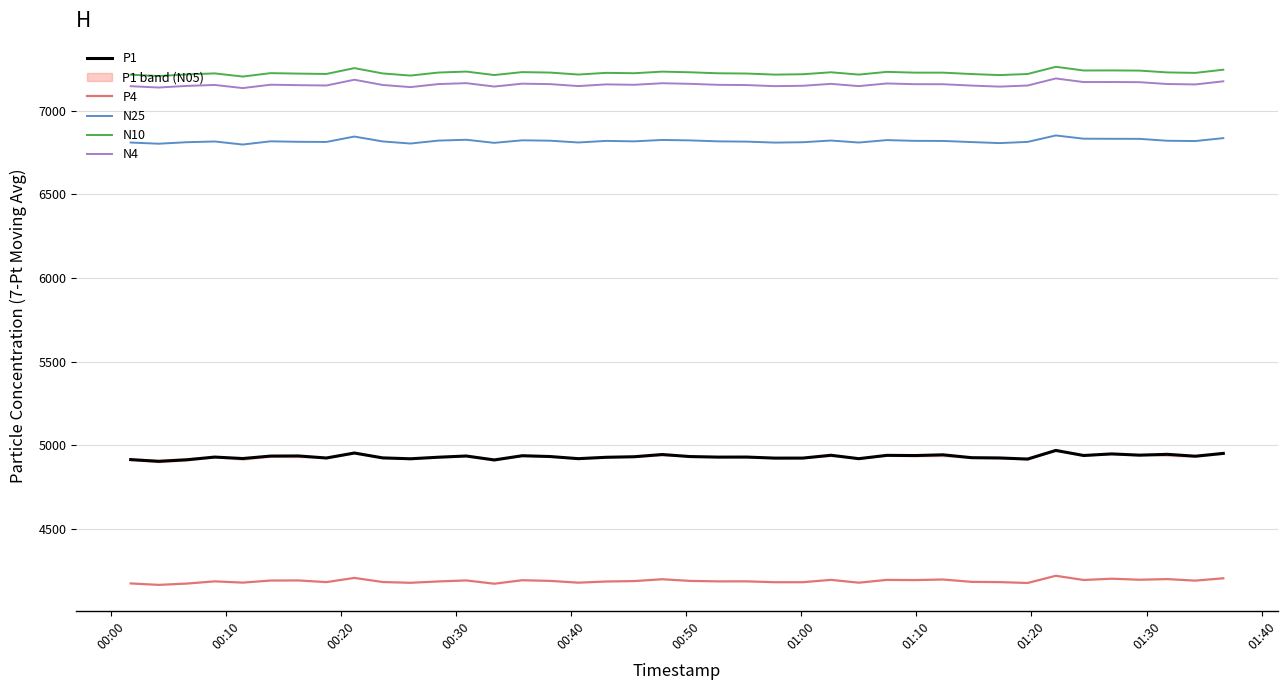

True or false: P4 and N25 intersect in this chart.

False